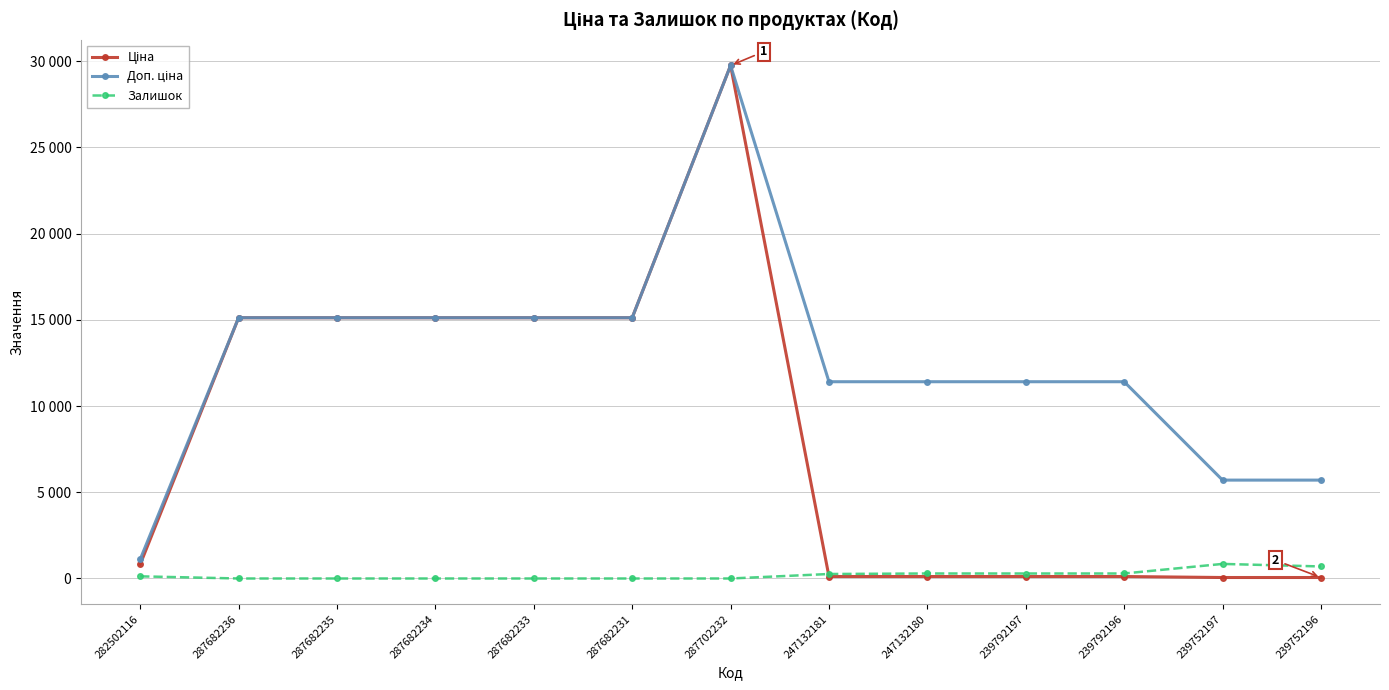

Which series has the widest spread of values?

Ціна